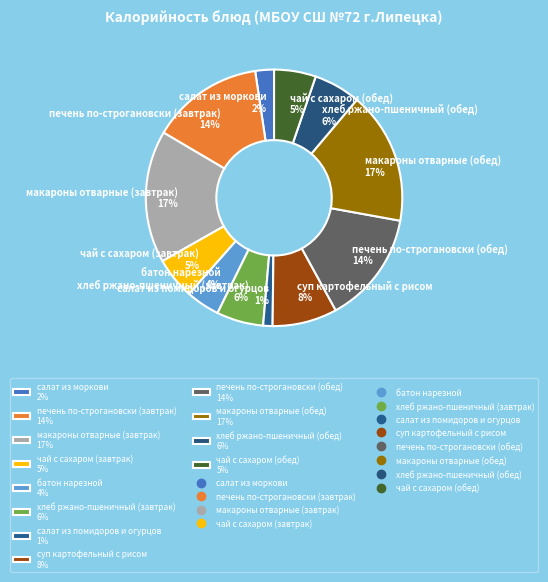

Is the sum of хлеб ржано-пшеничный (завтрак) and суп картофельный с рисом greater than half?

No